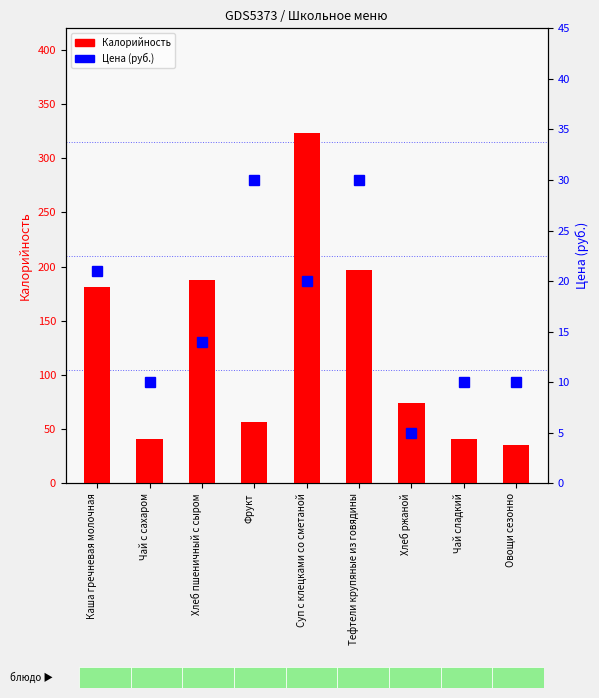

What is the average value of the Цена series?

17